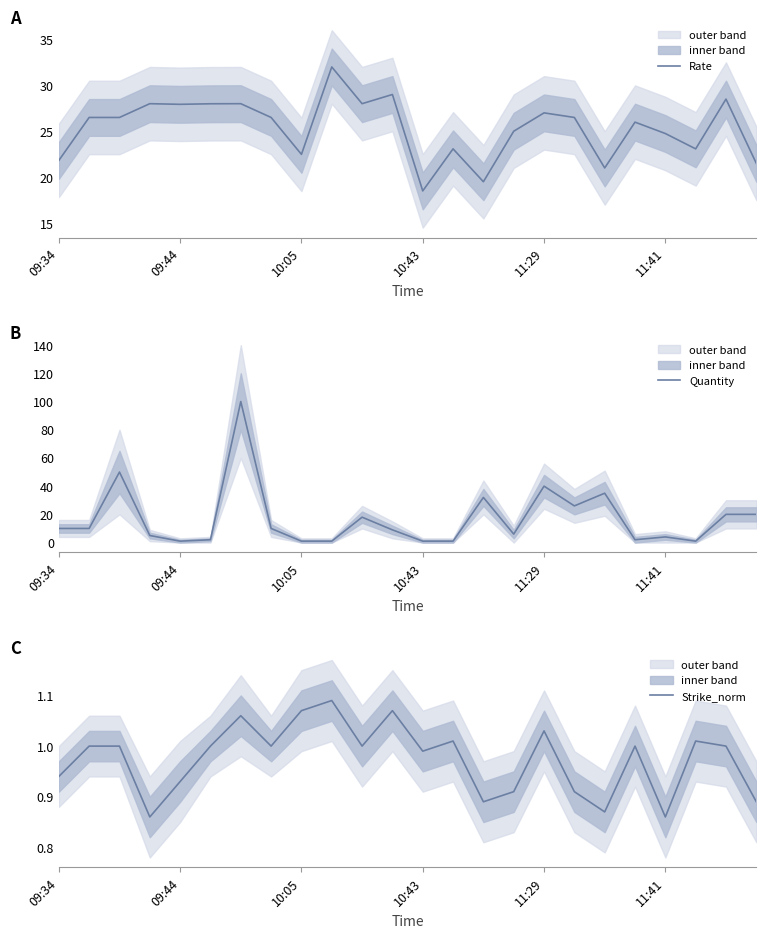

What position from the right is 21?

3